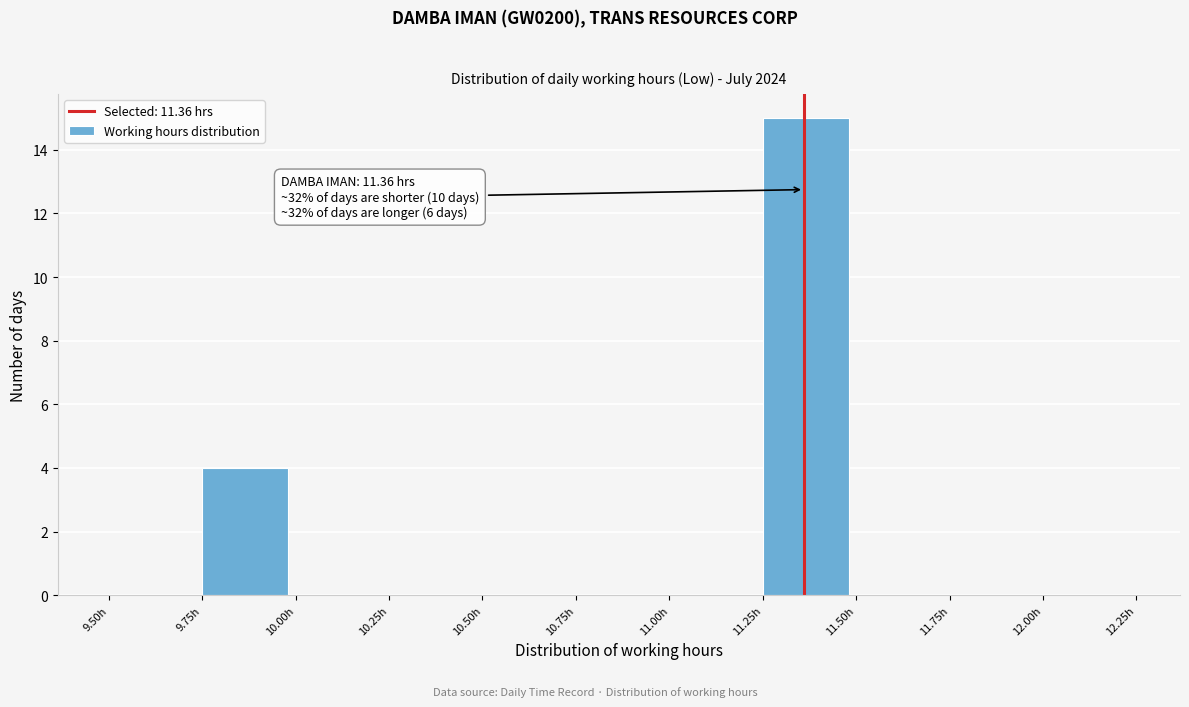

Over which range of the x-axis is the bar tallest?

11.25 to 11.50